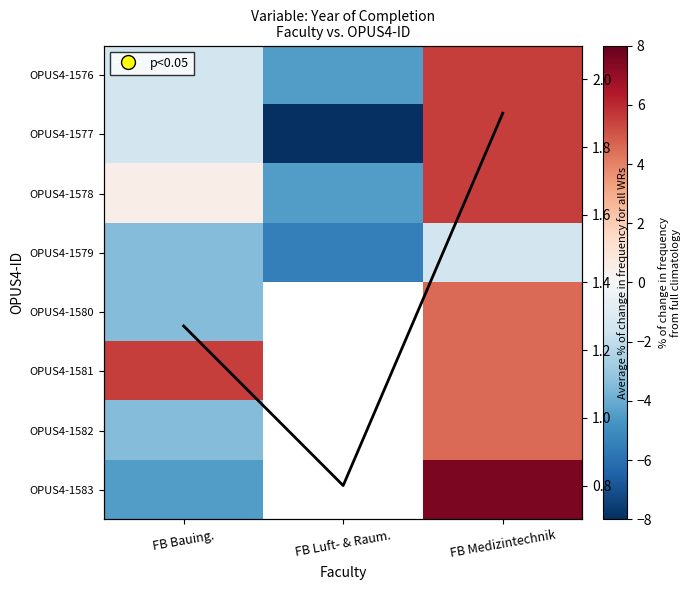

Is the value of OPUS4-1582 at FB Bauing. greater than the value of OPUS4-1579 at FB Luft- & Raum.?

Yes